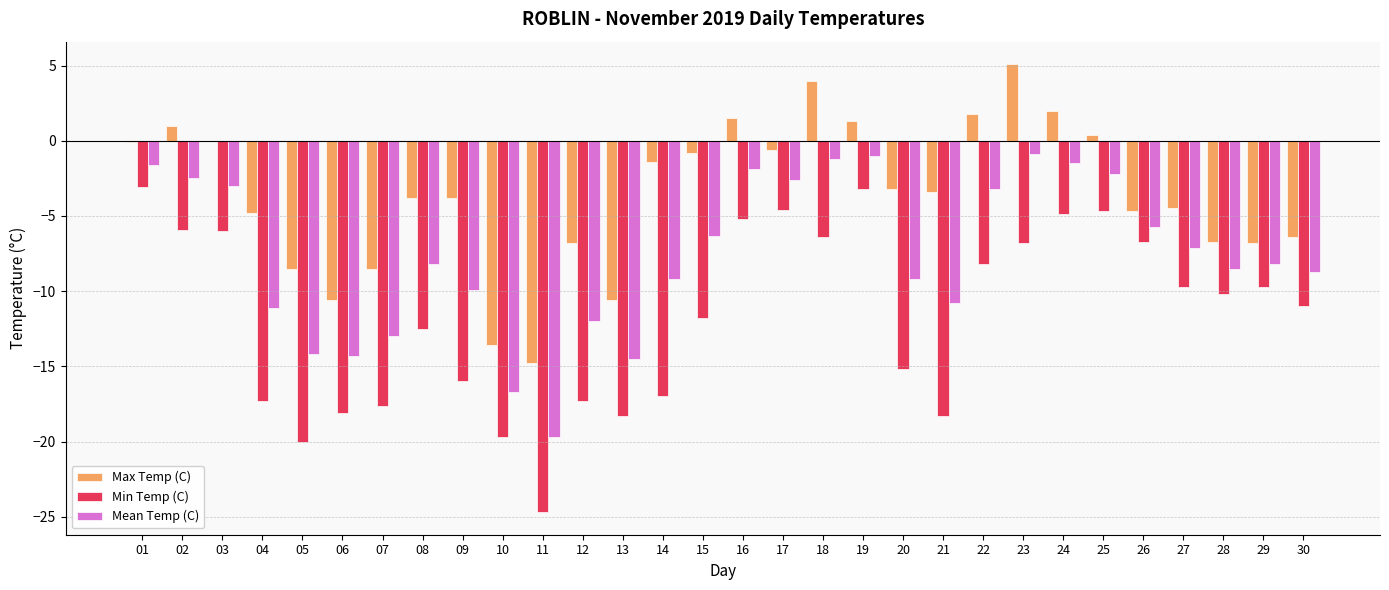

What is the greatest value displayed?

5.1